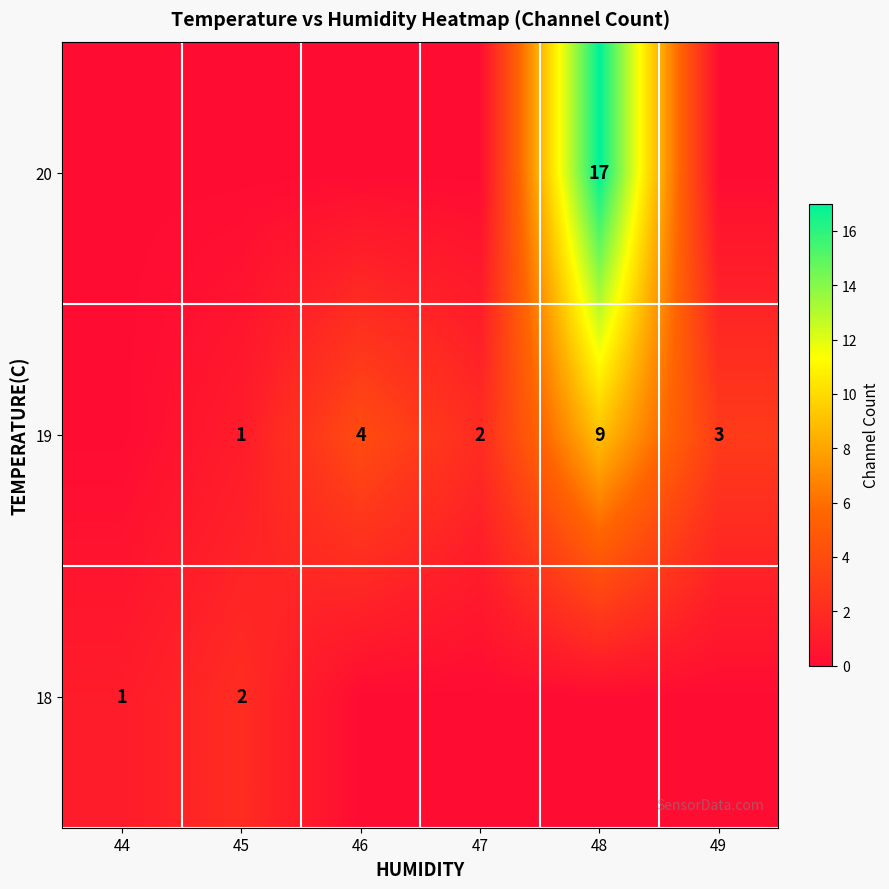

The value of 18 at 44 is 1. True or false?

True